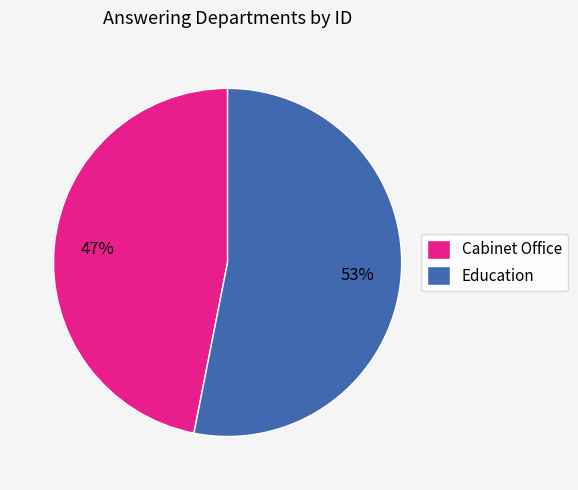

Does any single category account for the majority?

Yes